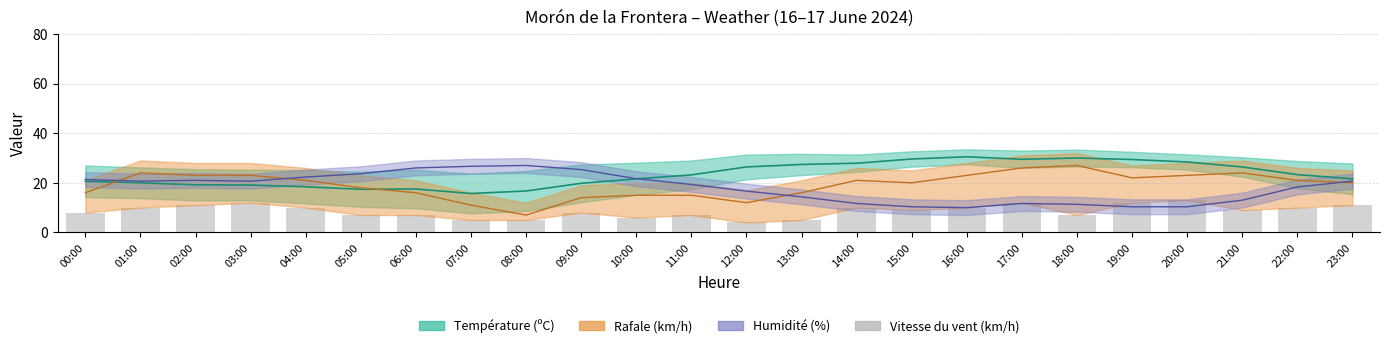

Reading left to right, extract all data points from this chart.

00:00=8	01:00=10	02:00=11	03:00=12	04:00=10	05:00=7	06:00=7	07:00=5	08:00=5	09:00=8	10:00=6	11:00=7	12:00=4	13:00=5	14:00=10	15:00=9	16:00=10	17:00=12	18:00=7	19:00=12	20:00=13	21:00=9	22:00=10	23:00=11